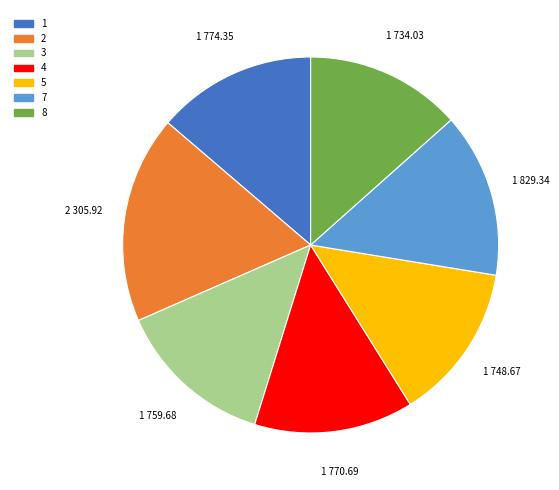

The 5 slice represents 2% of the pie. True or false?

False